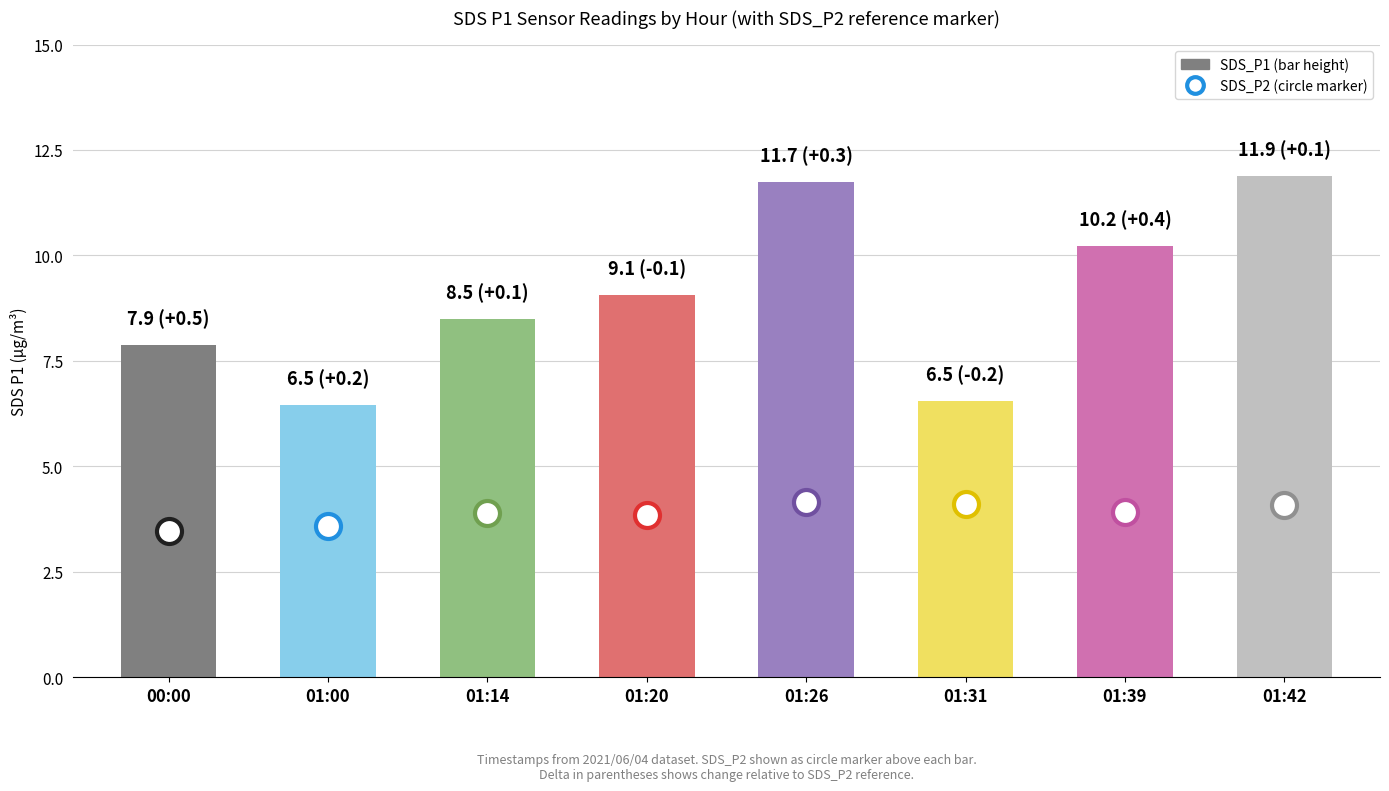

The value at 01:42 is 11.9. True or false?

True